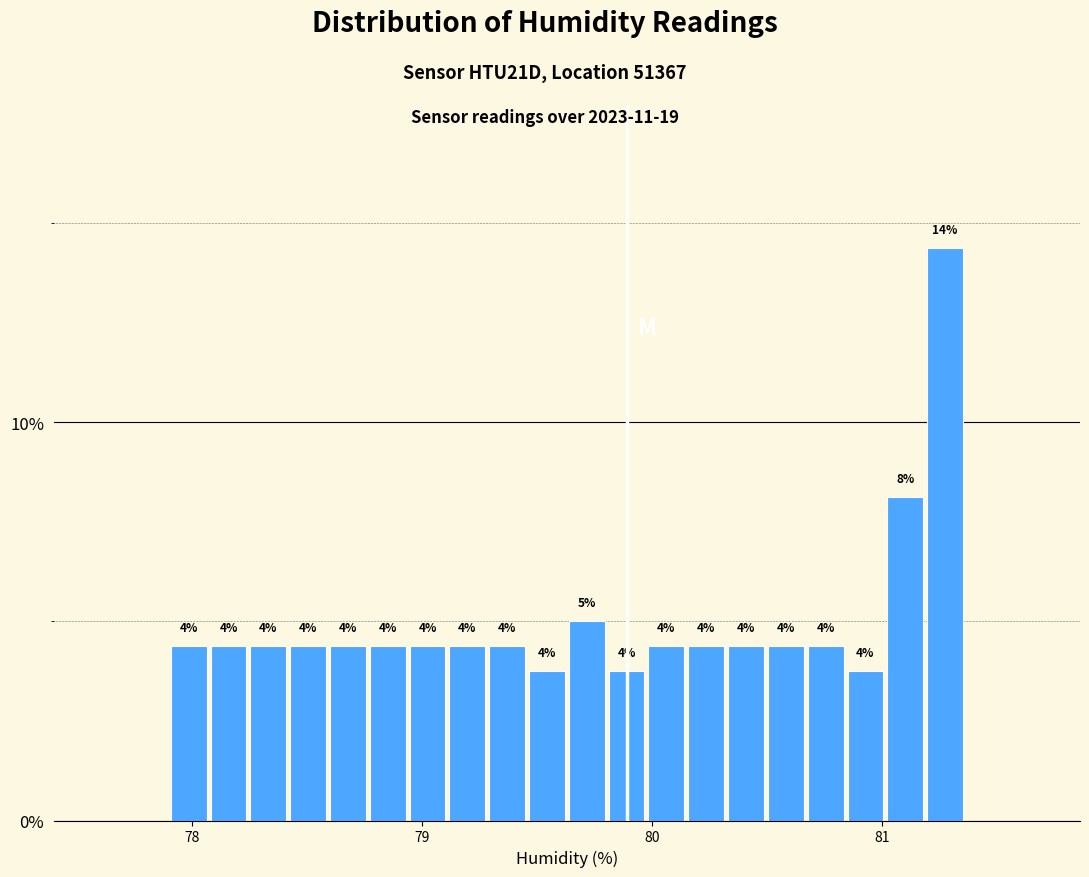

Around what value on the x-axis is the tallest bar? Give the approximate position of its centre, as read against the axis.

81.3